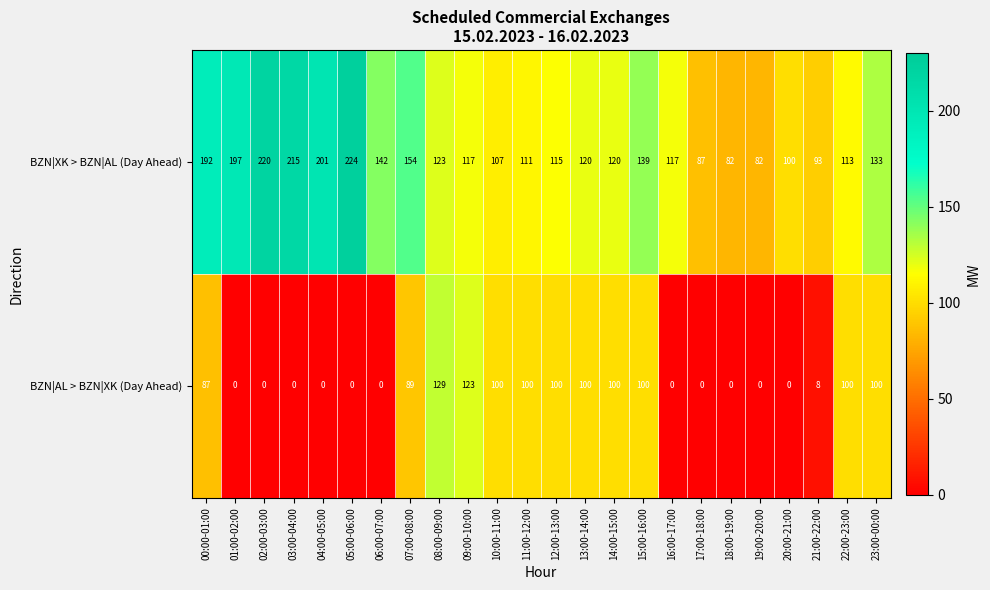

At which category is the sum across all series the highest?

00:00-01:00